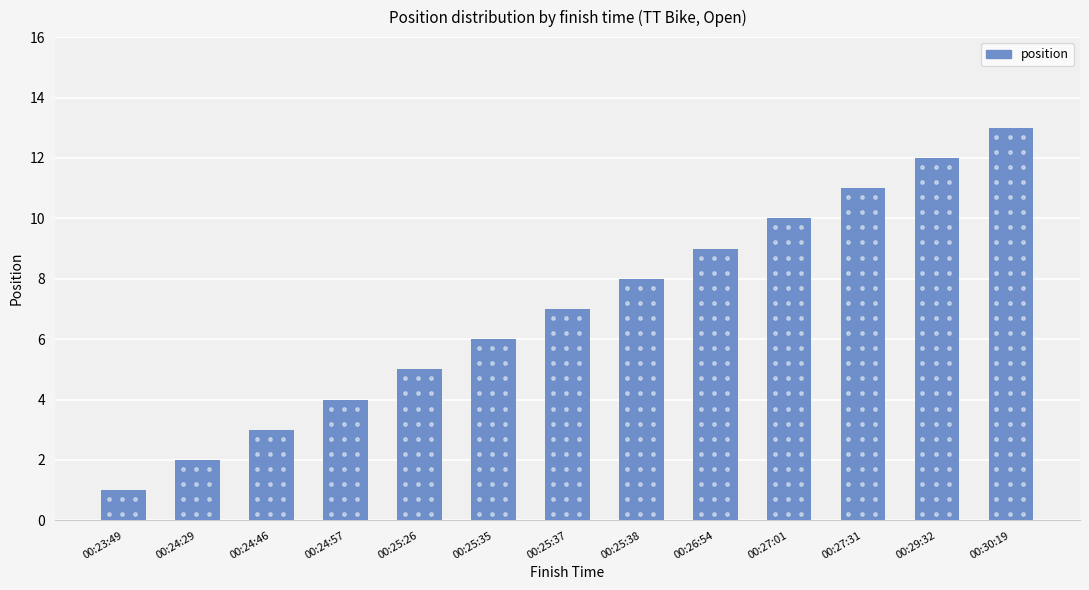

Between 00:25:26 and 00:23:49, which is larger?

00:25:26